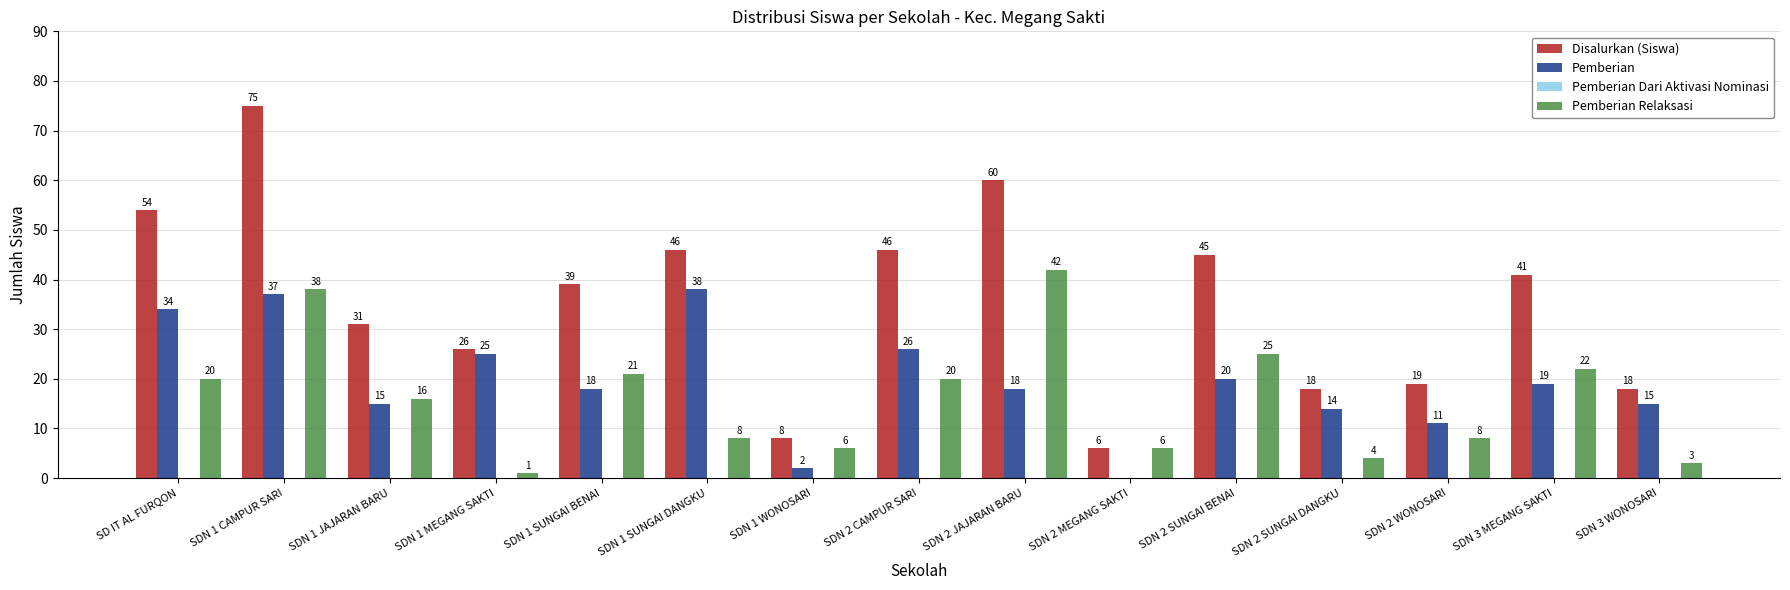

What is the sum of all Pemberian Relaksasi values?

240